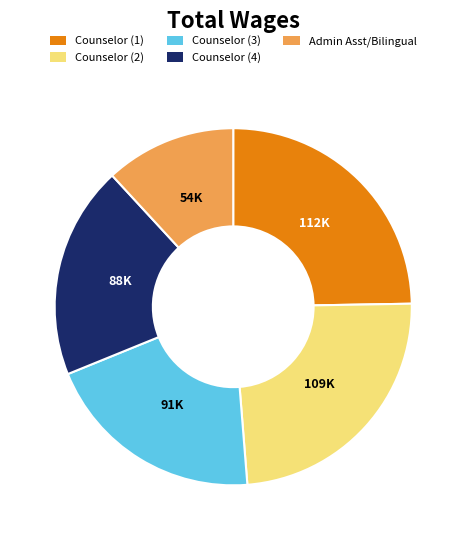

Does any single category account for the majority?

No